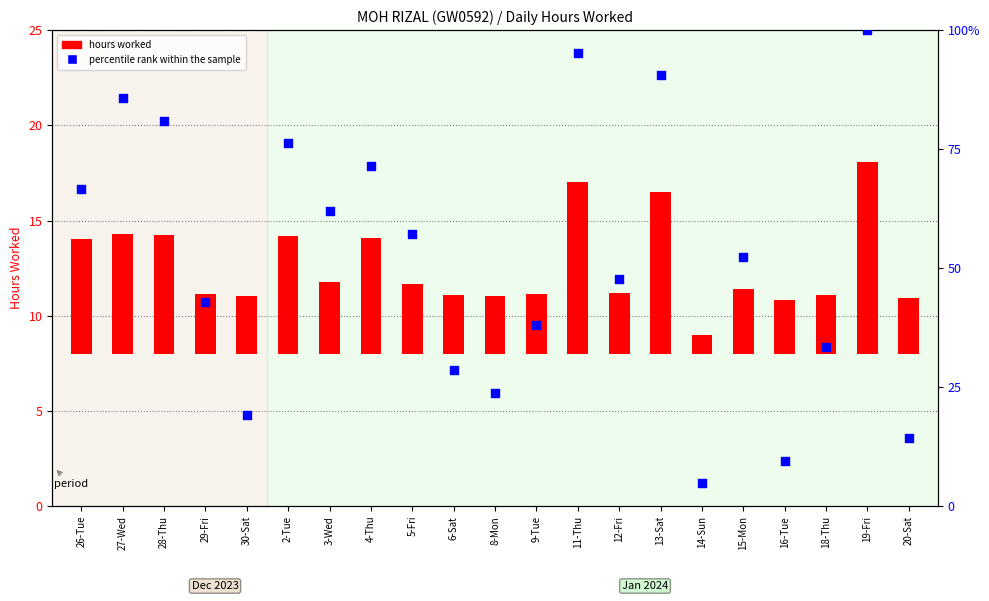

Which series reaches the maximum Y coordinate?

percentile rank within the sample